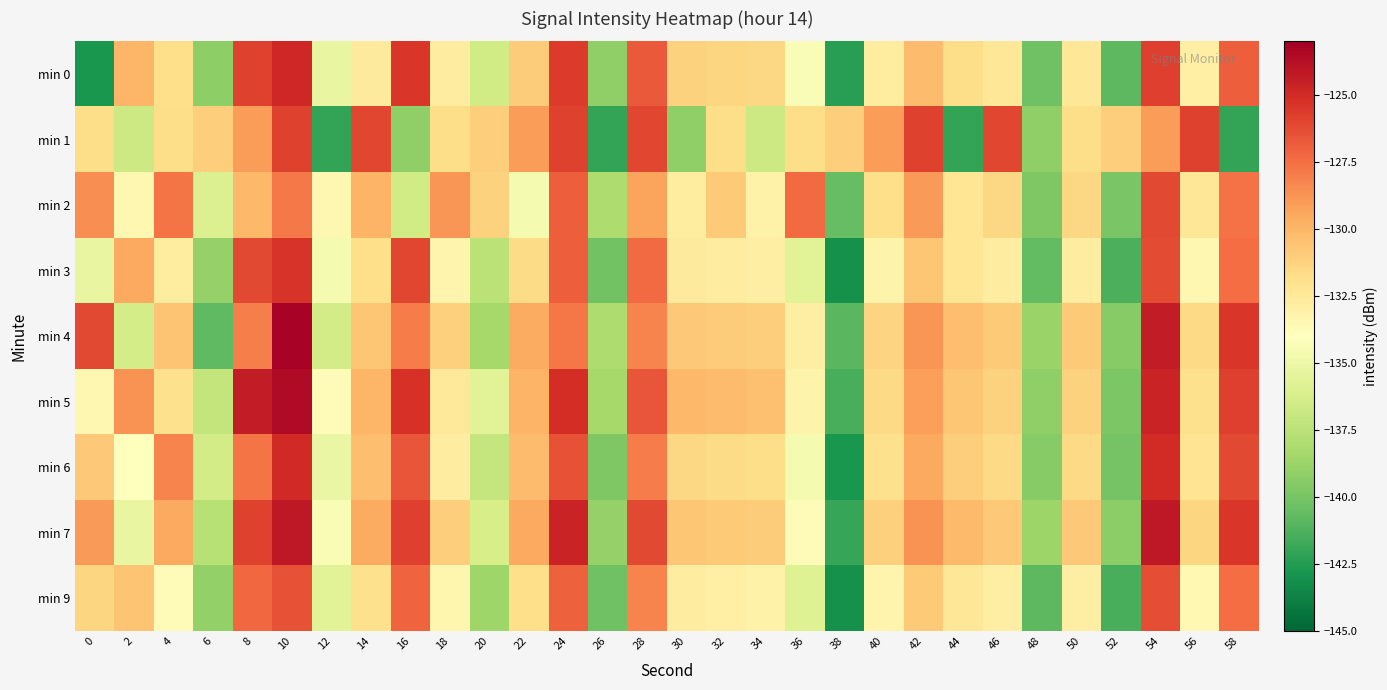

Rank the series by their maximum value, from highest to lowest.

min 4, min 5, min 7, min 0, min 6, min 3, min 1, min 2, min 9